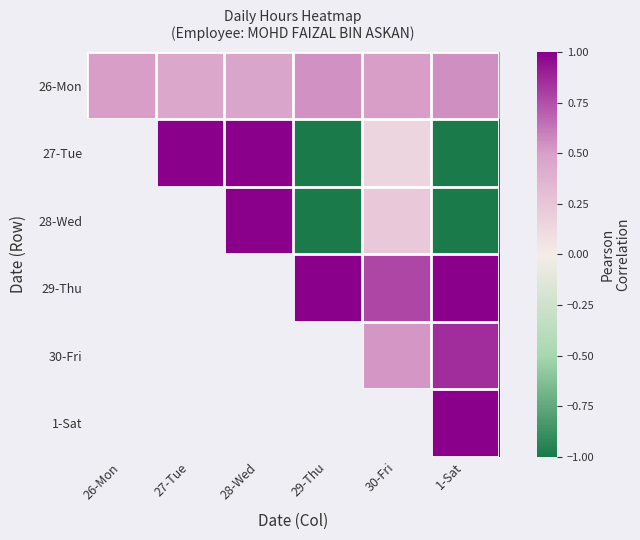

List the labels in order of 28-Wed value, largest first.

26-Mon, 27-Tue, 28-Wed, 30-Fri, 29-Thu, 1-Sat